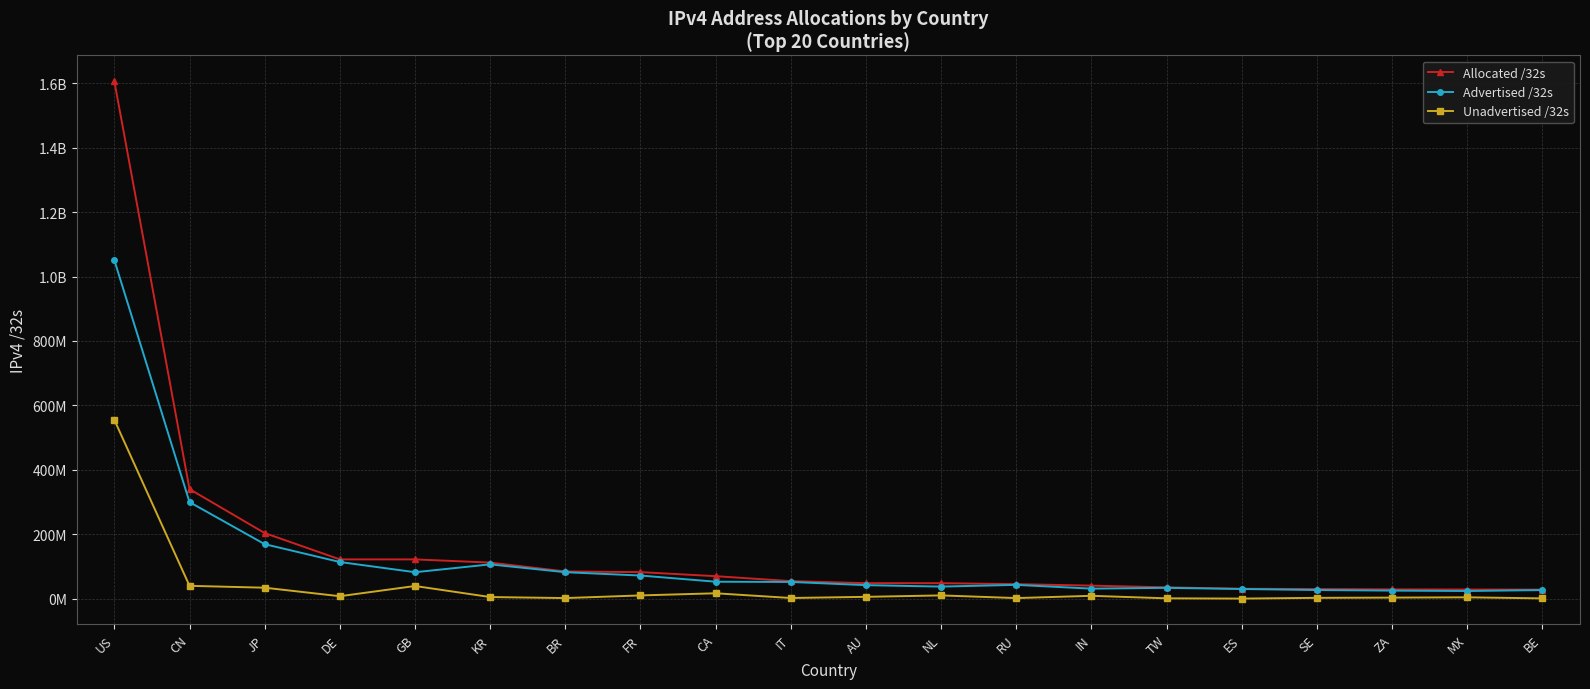

What are all the series names shown in the legend?

Allocated /32s, Advertised /32s, Unadvertised /32s